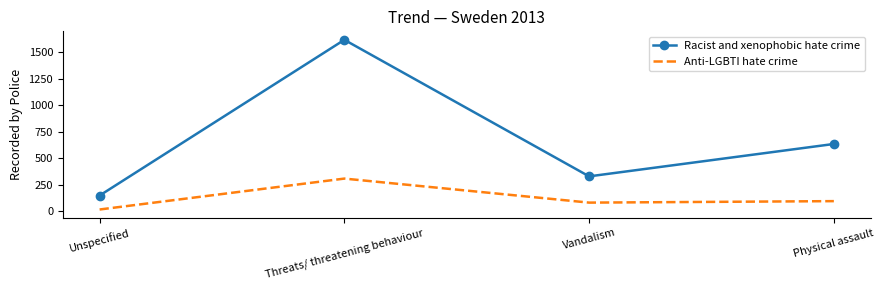

True or false: Anti-LGBTI hate crime has a value of 93 at Physical assault.

True